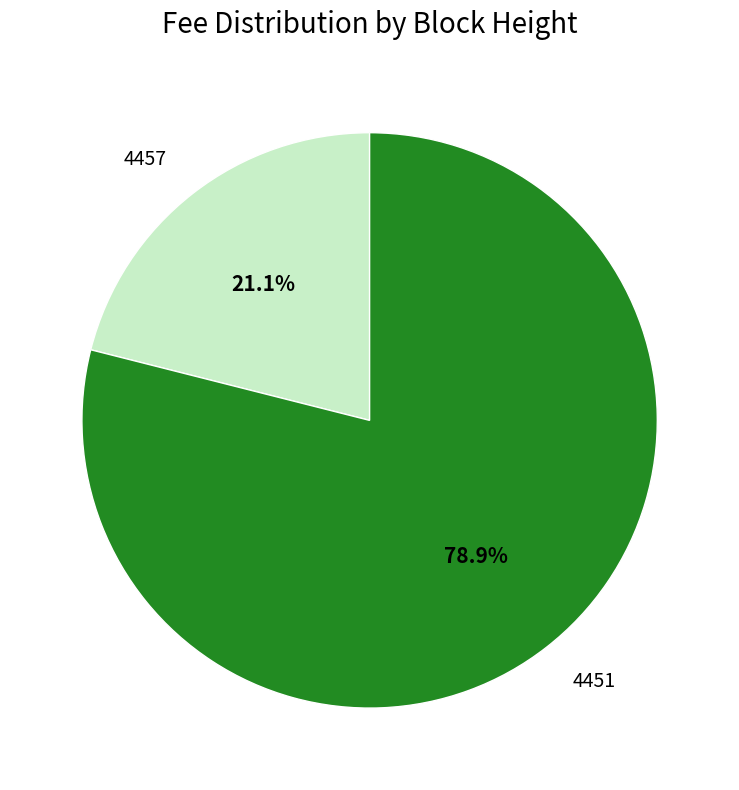

The 4457 slice represents 21% of the pie. True or false?

True